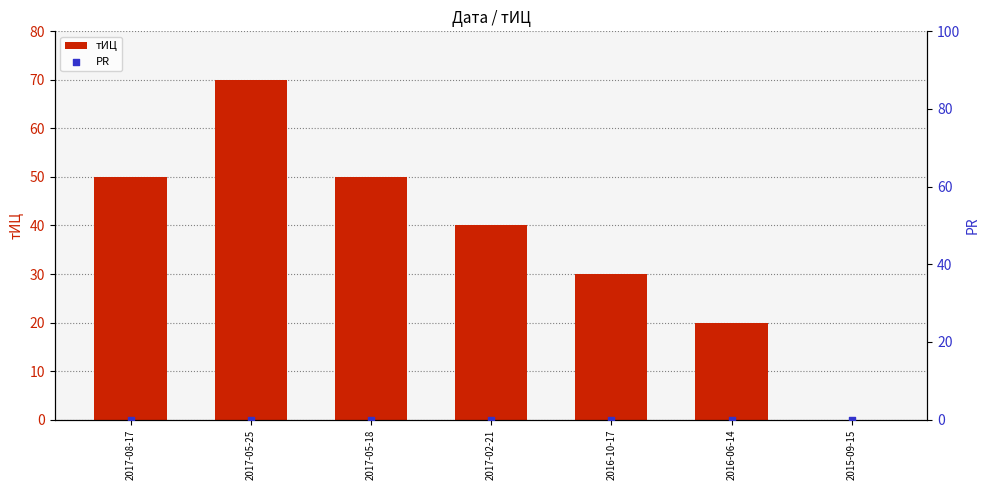

At which category is the sum across all series the highest?

2017-05-25